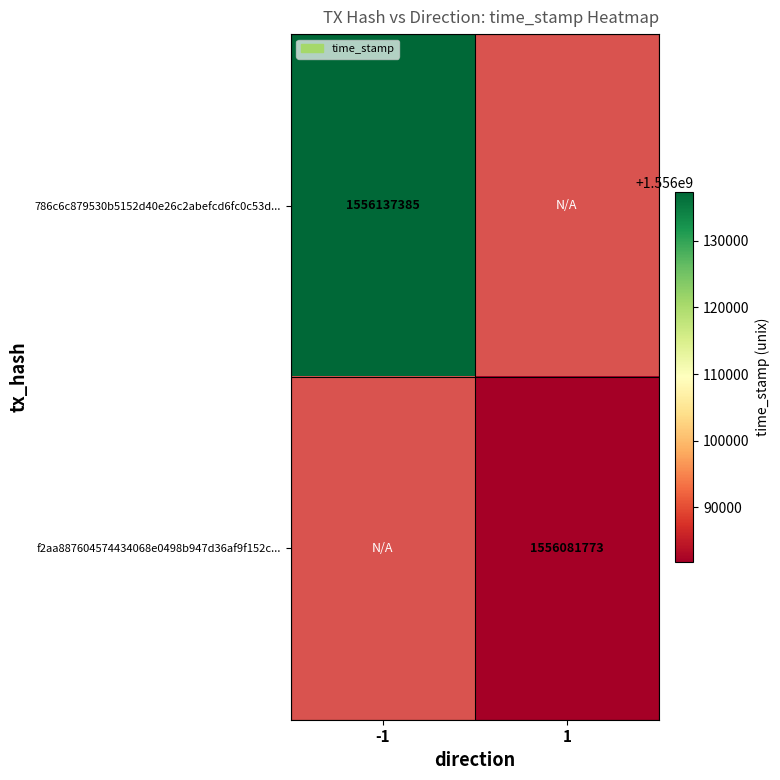

At how many categories does at least one series exceed 1556123960?

1